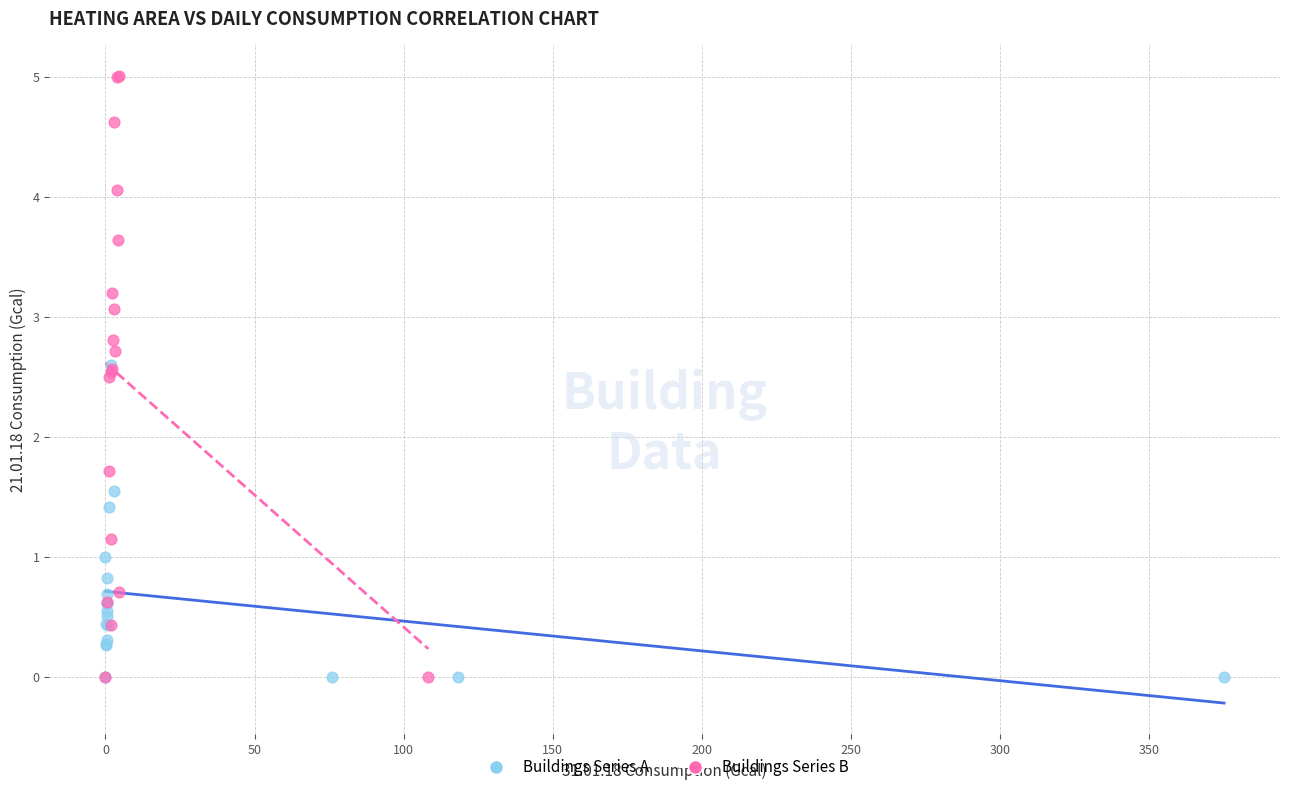

Which series contains the highest Y value?

Buildings Series B